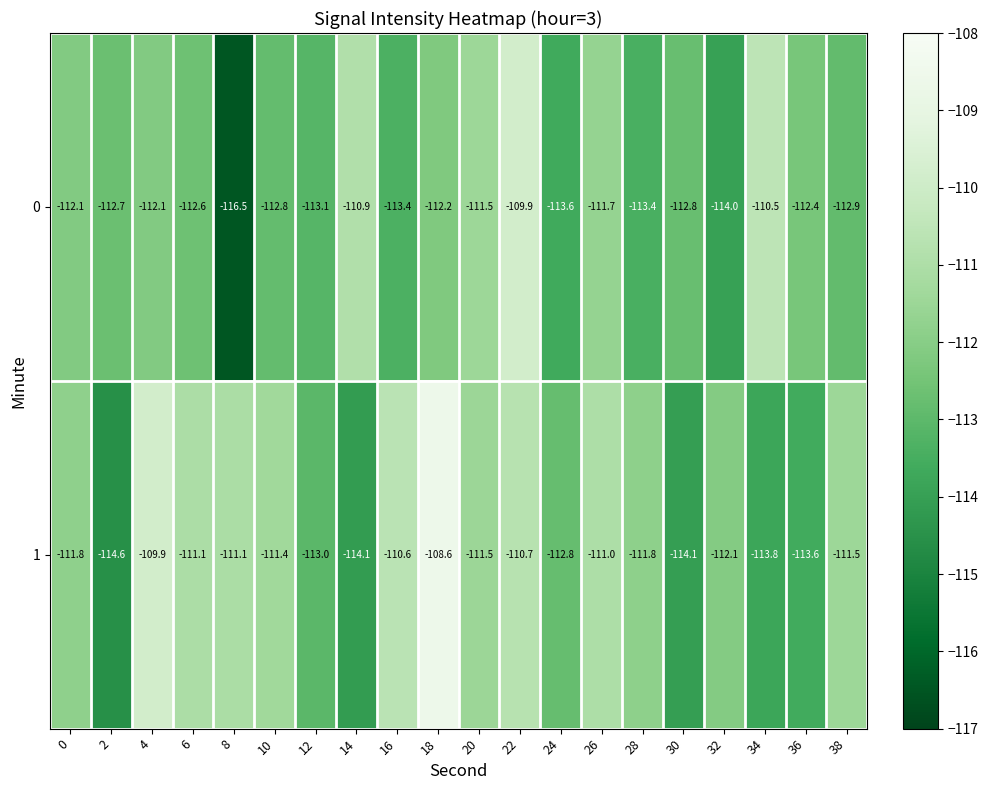

Is it true that 0 equals -112.1 at 0?

True